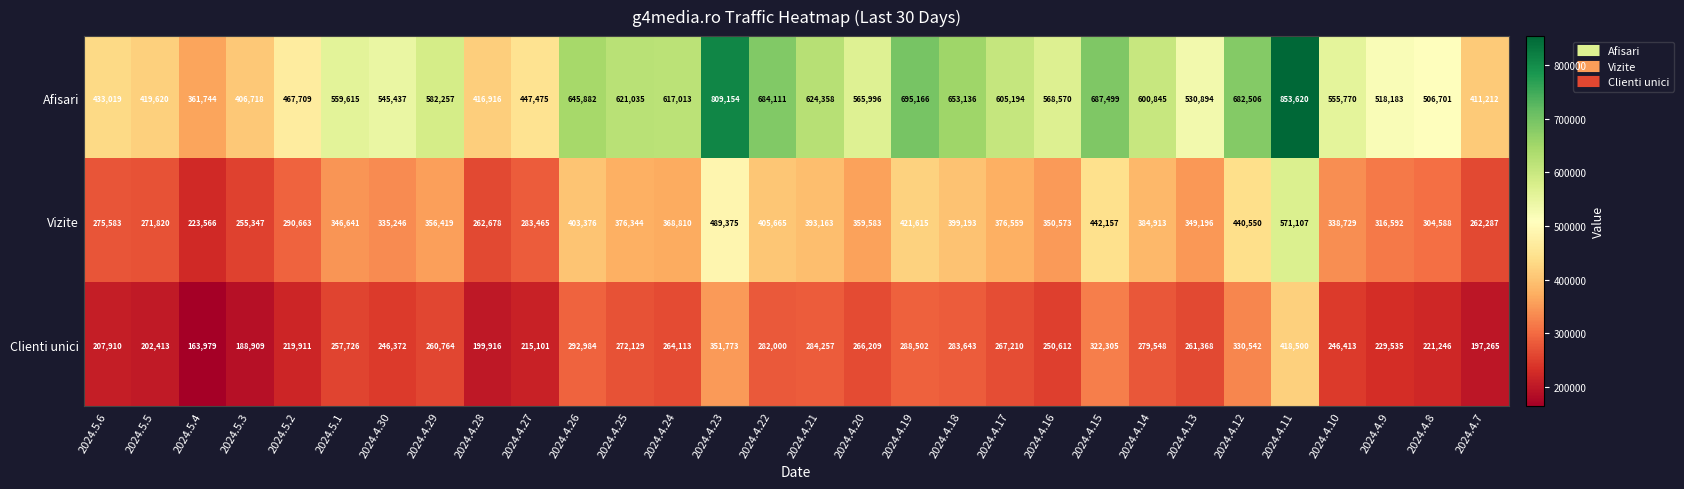

What is the total value across all series at 2024.5.4?

749289